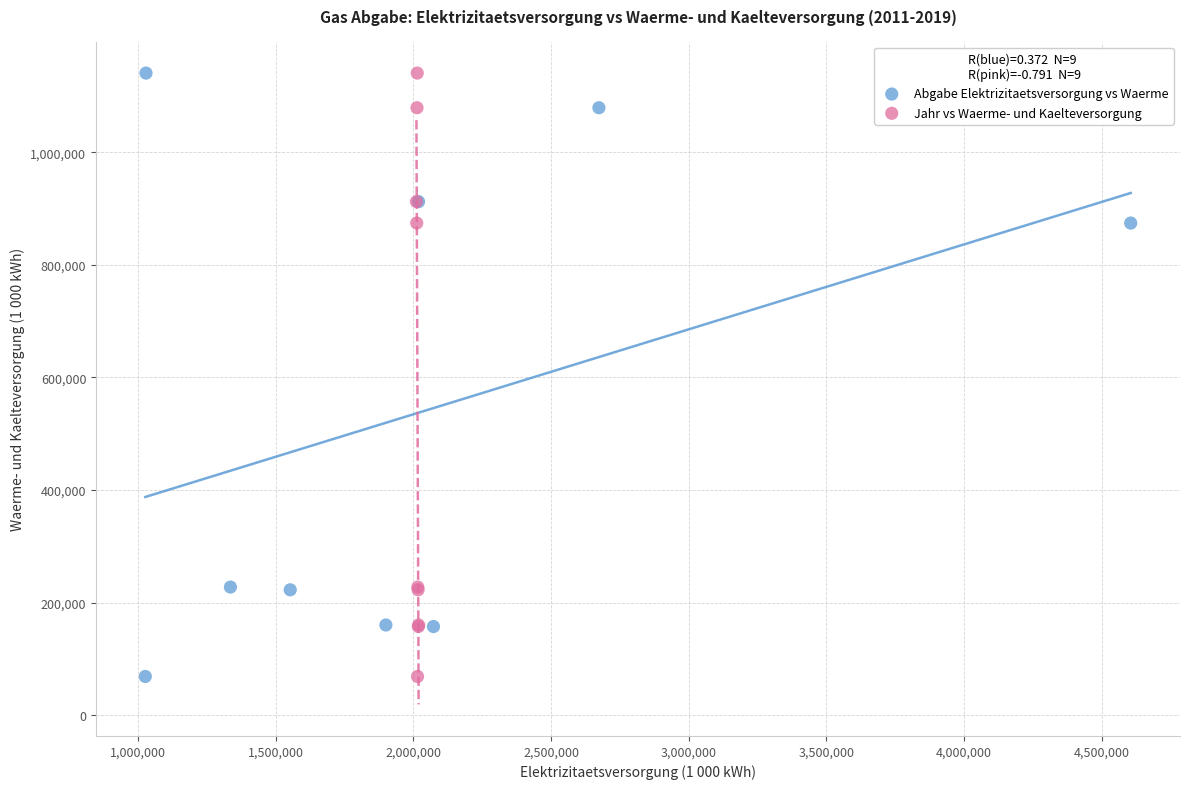

What are all the series names shown in the legend?

Abgabe Elektrizitaetsversorgung vs Waerme, Jahr vs Waerme- und Kaelteversorgung